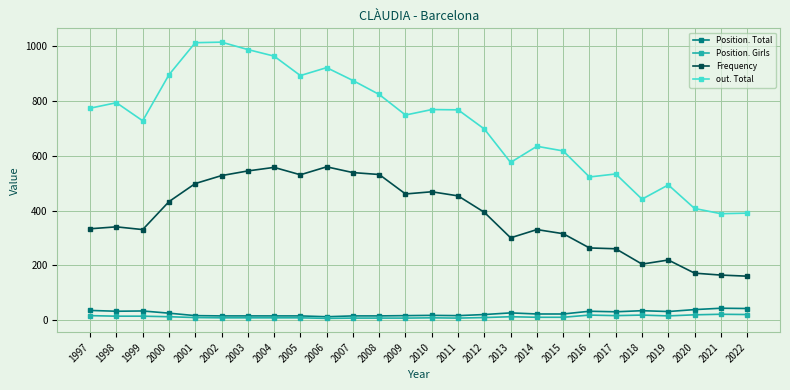

What are all the series names shown in the legend?

Position. Total, Position. Girls, Frequency, out. Total